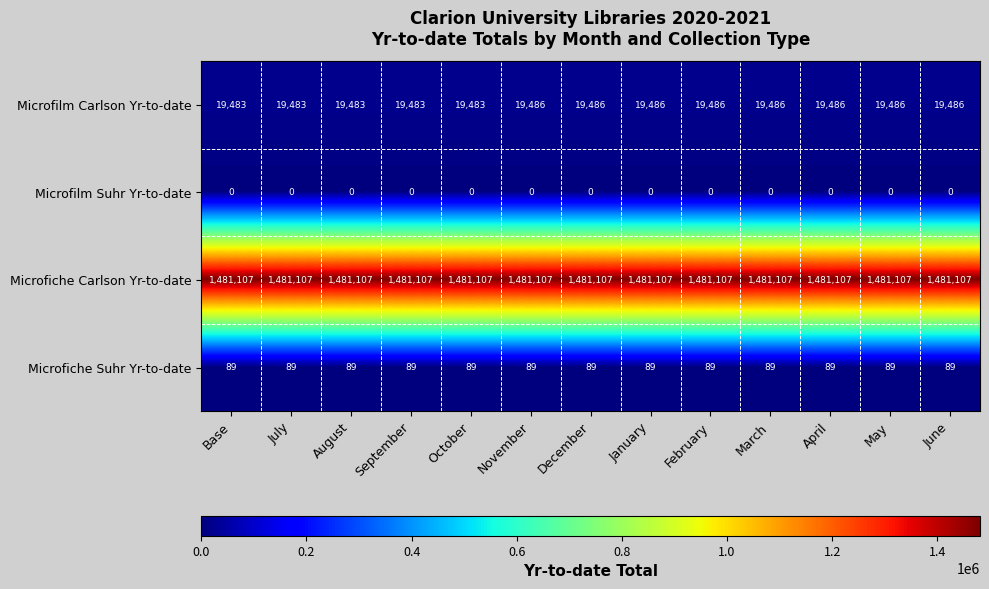

What is the highest value of the Microfilm Carlson Yr-to-date series?

19486